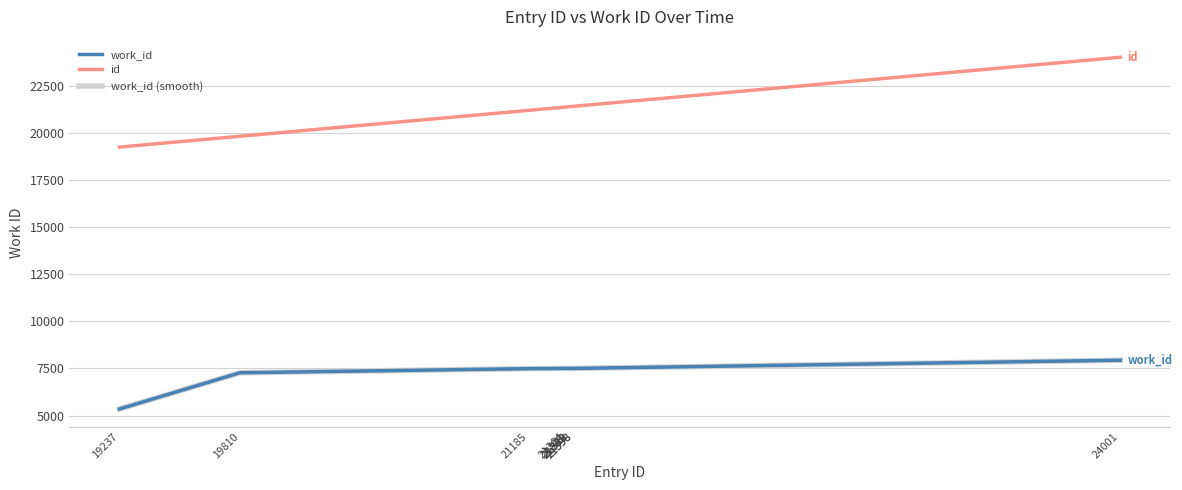

The work_id (smooth) series shows 7267 at 19810. True or false?

True